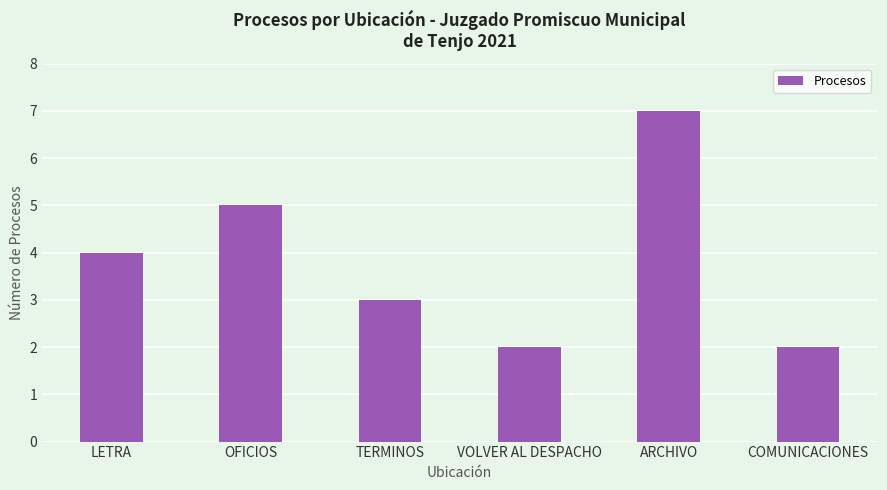

Which category has the highest value across all series?

ARCHIVO